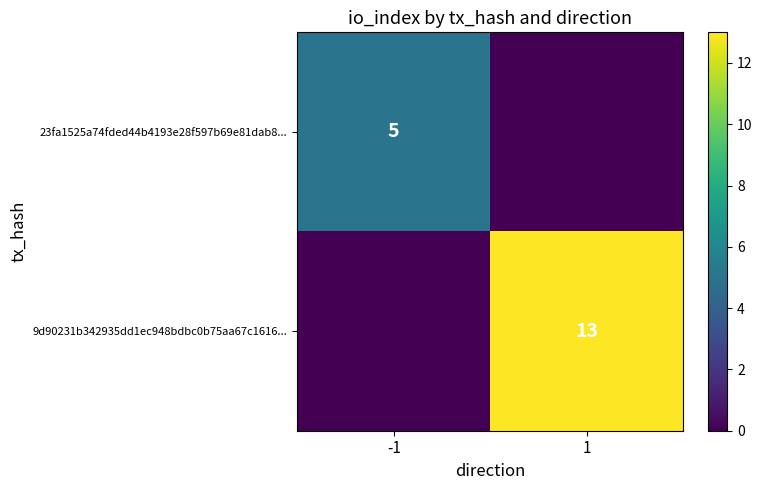

Is it true that 9d90231b342935dd1ec948bdbc0b75aa67c1616... equals 23 at 1?

False